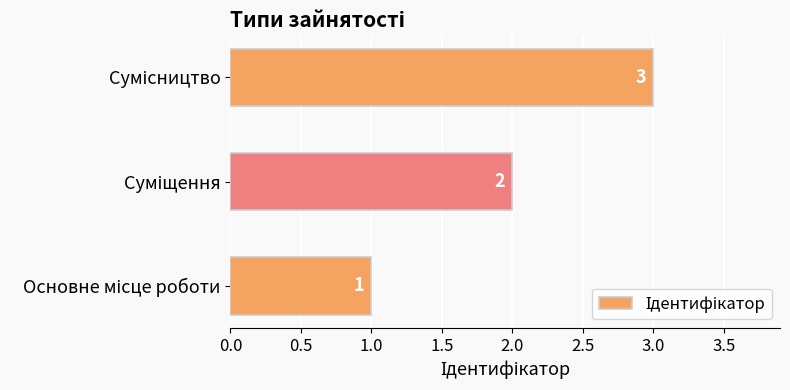

What is the sum of all values?

6